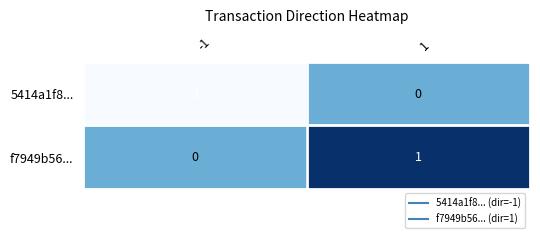

Which series has the largest total across all categories?

f7949b56...